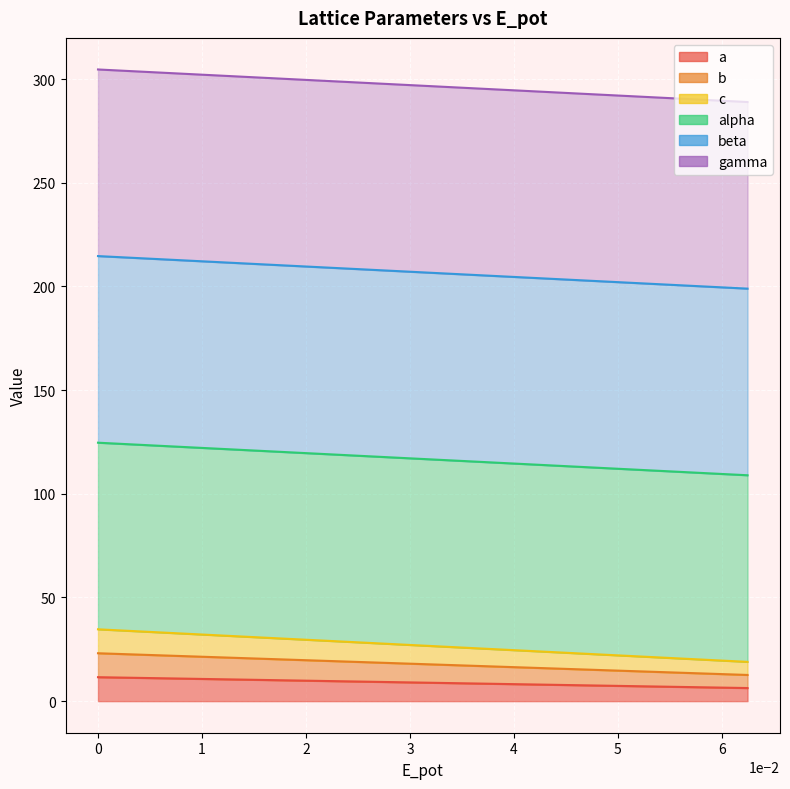

Which has a higher value, 1 or 6?

1